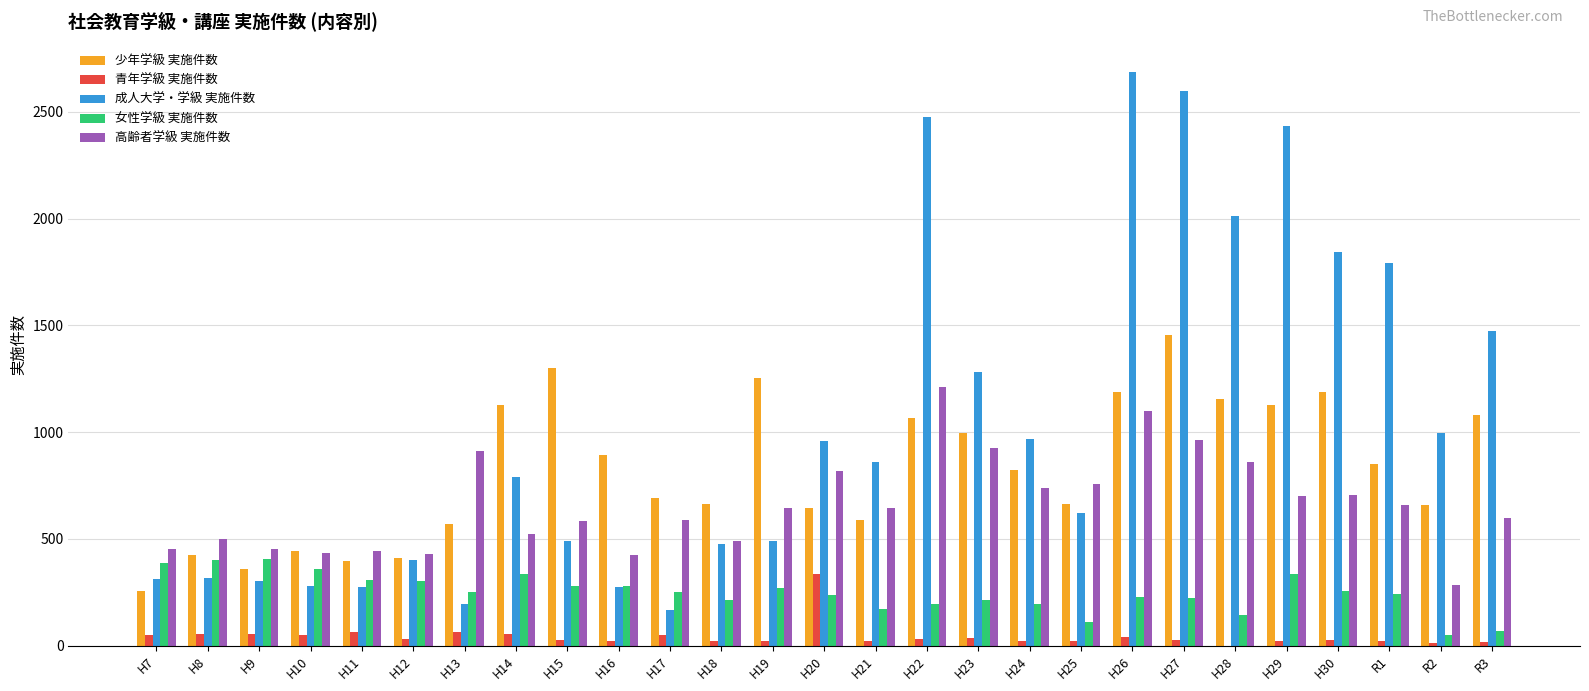

At which category does the chart reach its peak across all series?

H26